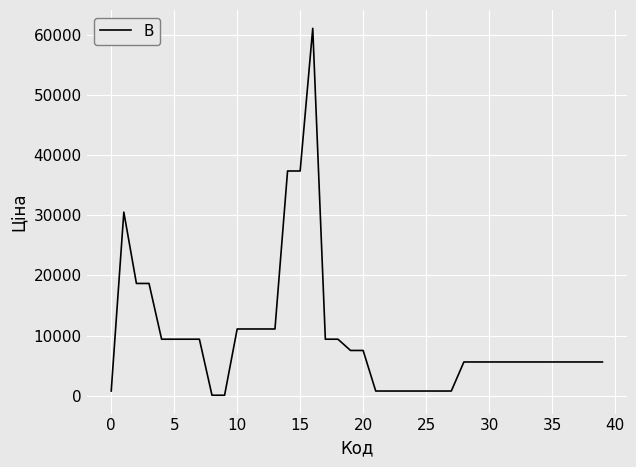

What is the difference between the maximum and minimum values?

60911.4